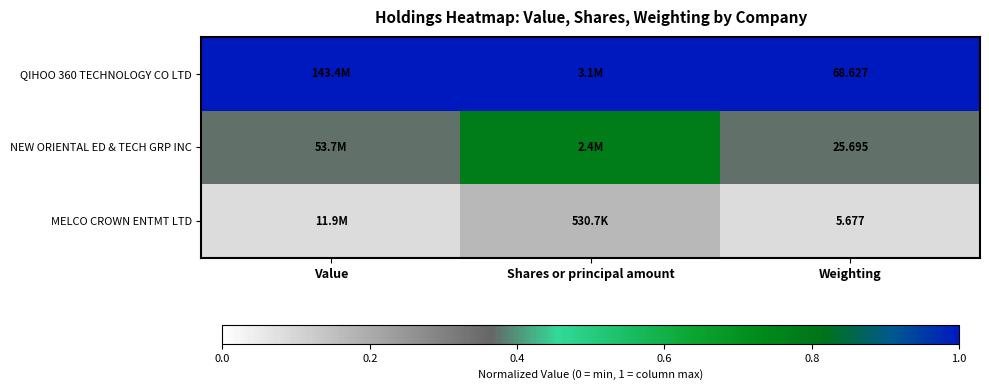

The QIHOO 360 TECHNOLOGY CO LTD series shows 1.7 at Weighting. True or false?

False